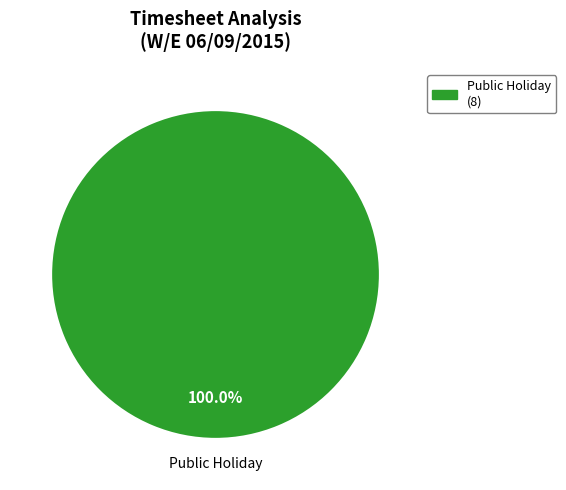

Does any single category account for the majority?

Yes